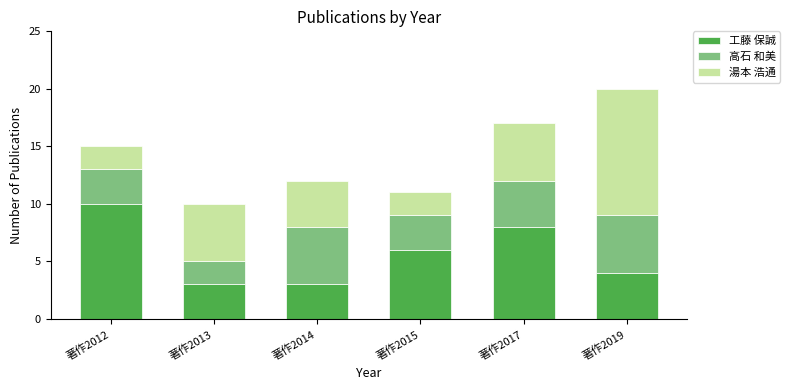

What are all the series names shown in the legend?

工藤 保誠, 高石 和美, 湯本 浩通